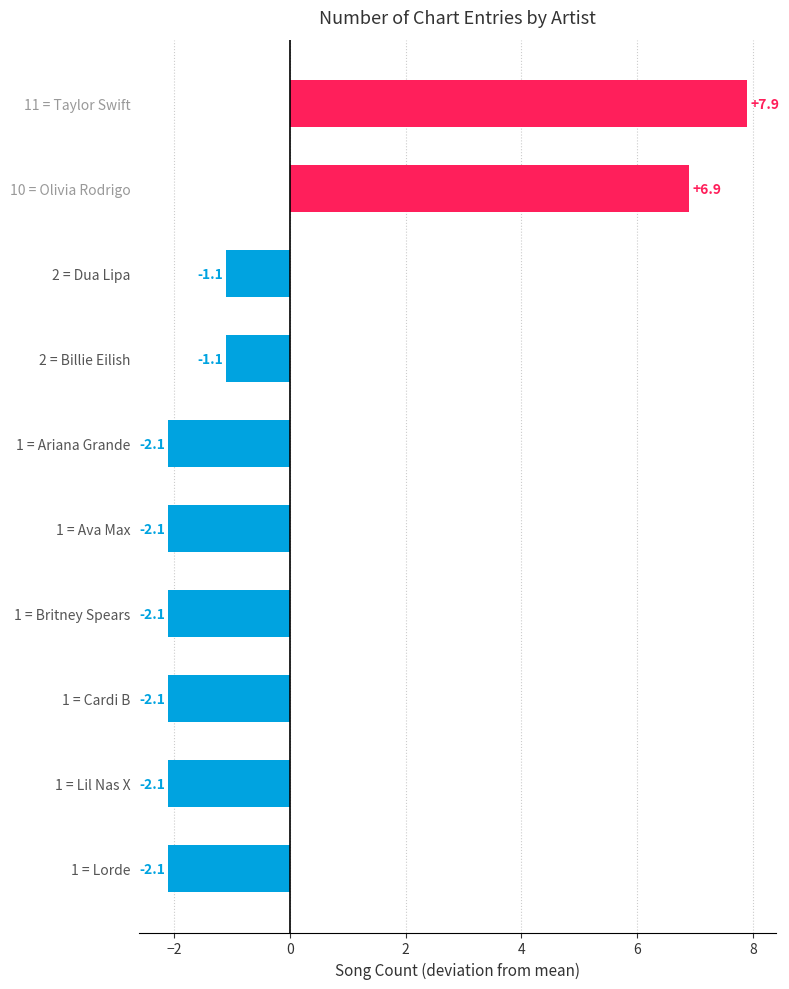

True or false: the data shows 6.9 at 10 = Olivia Rodrigo.

True